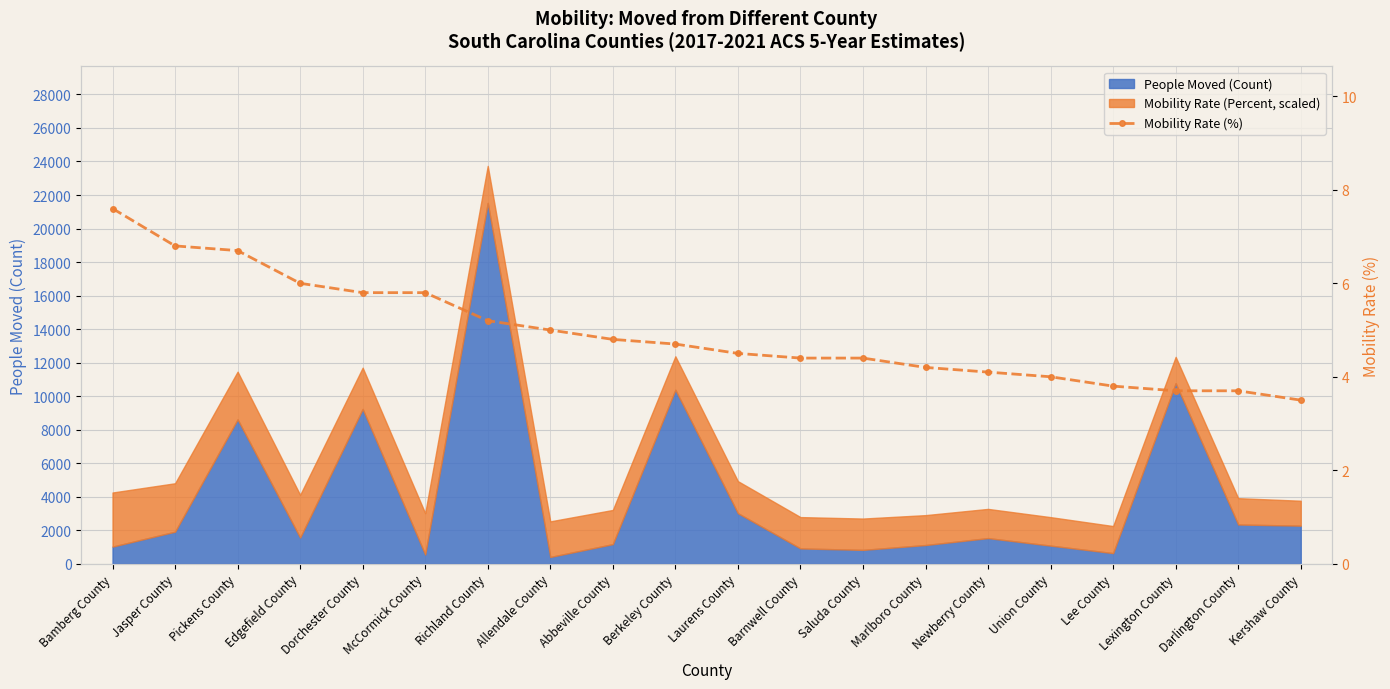

Which has a higher value, Lee County or Newberry County?

Newberry County